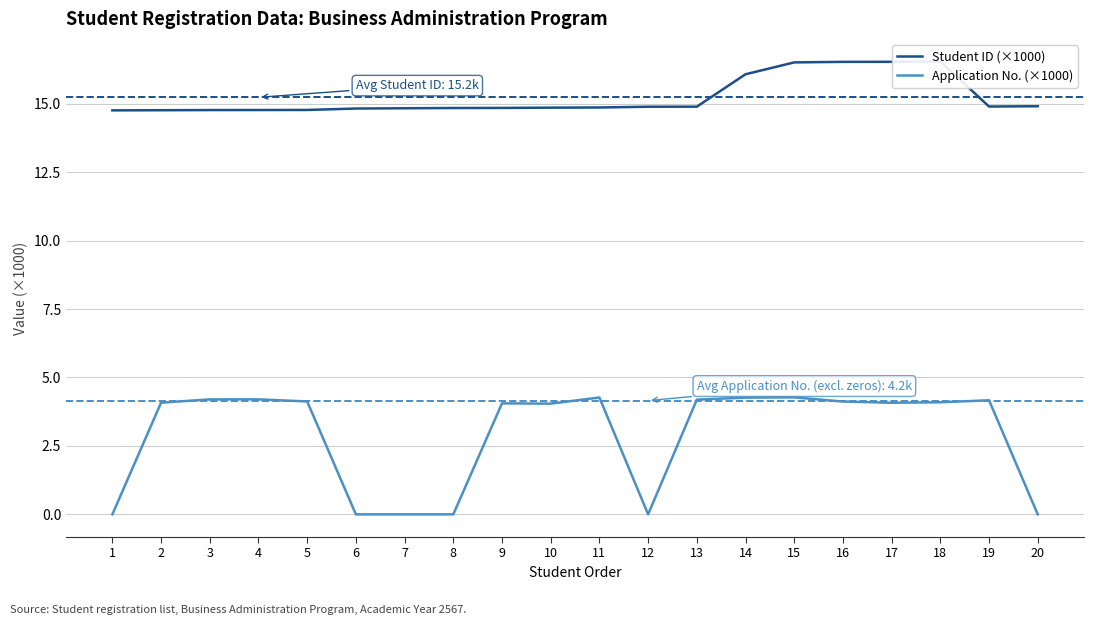

What are all the series names shown in the legend?

Student ID (×1000), Application No. (×1000)